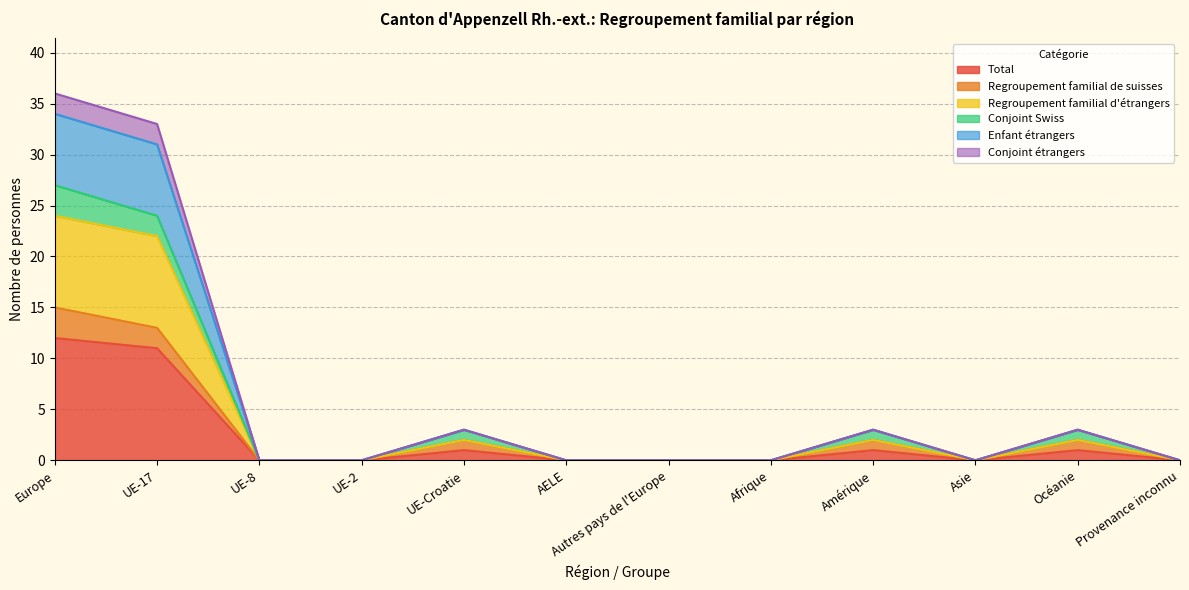

The value of Conjoint étrangers at Provenance inconnu is 23. True or false?

False